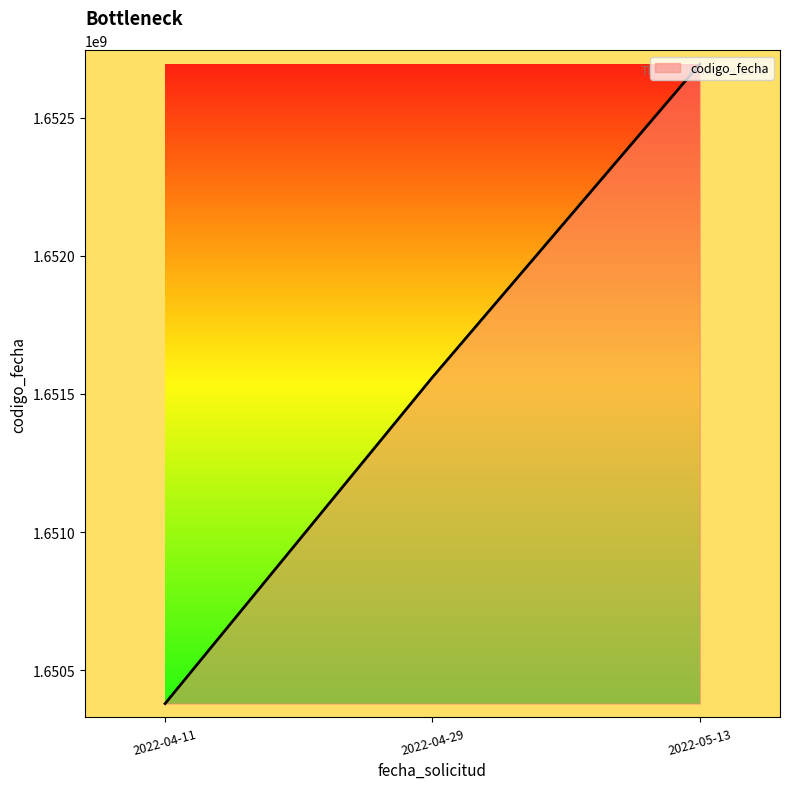

List the labels in order of value, smallest first.

2022-04-11, 2022-04-29, 2022-05-13